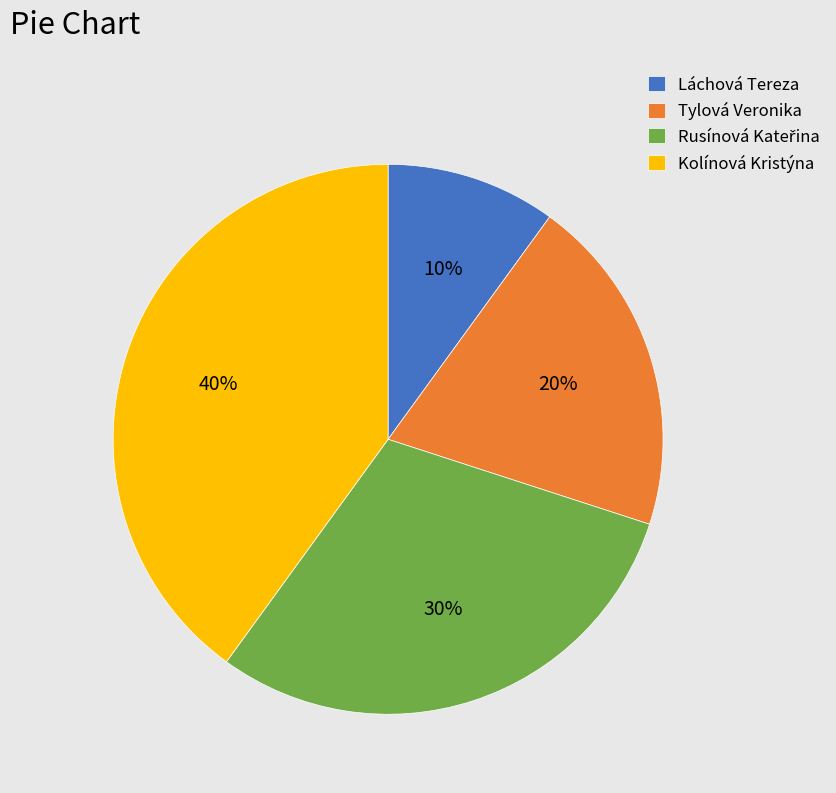

To the nearest percent, what is the difference between the Kolínová Kristýna and Tylová Veronika slice percentages?

20%